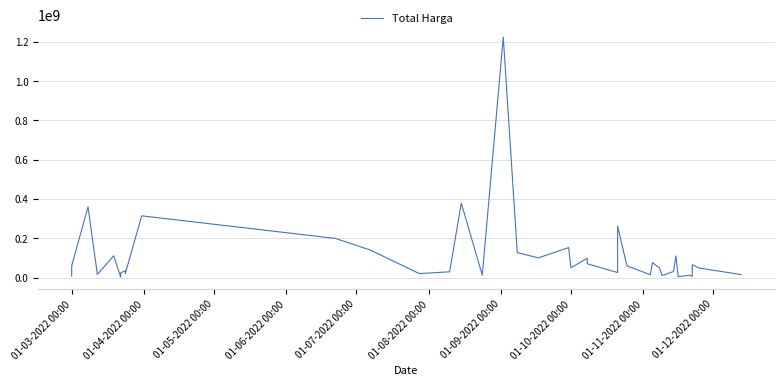

How many interior local valleys (lower than both neighbors) does the data have?

12